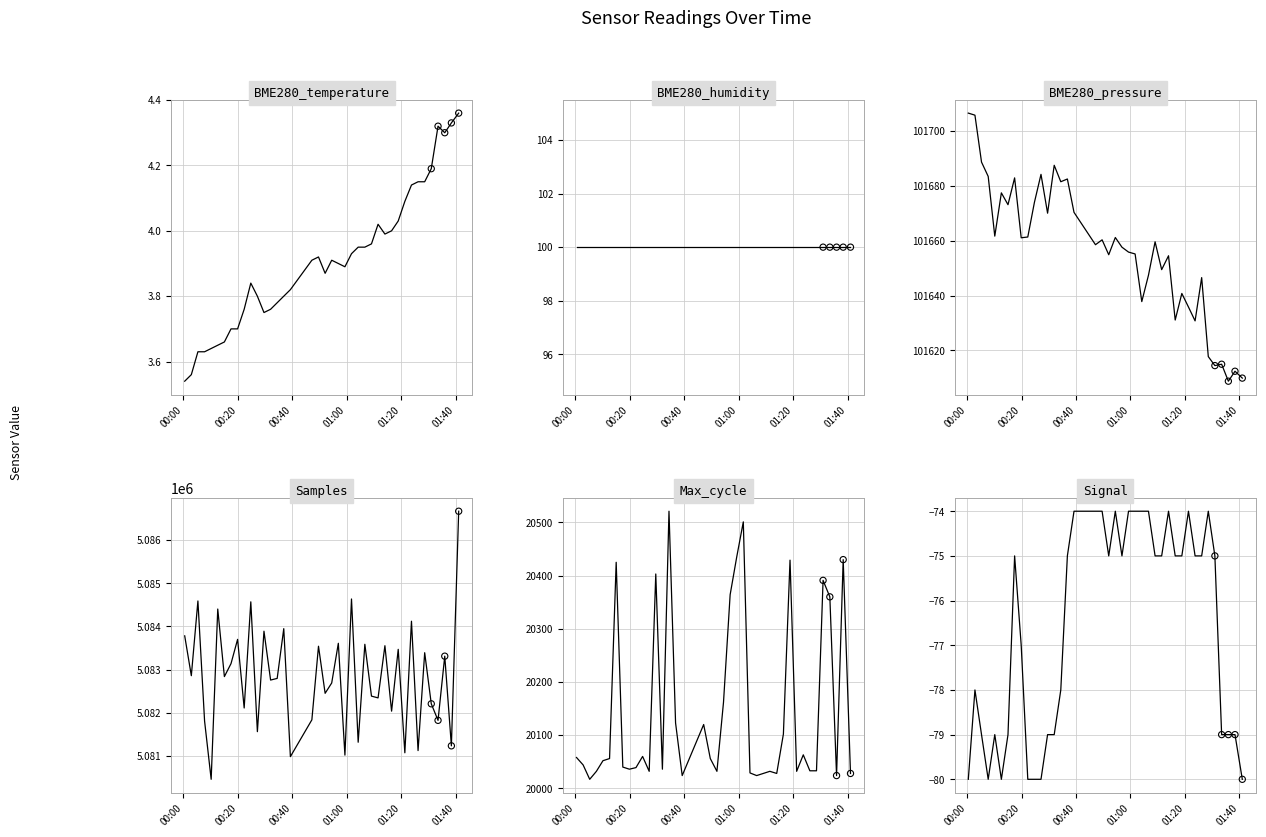

Which series has the largest Y range (max minus min)?

Samples